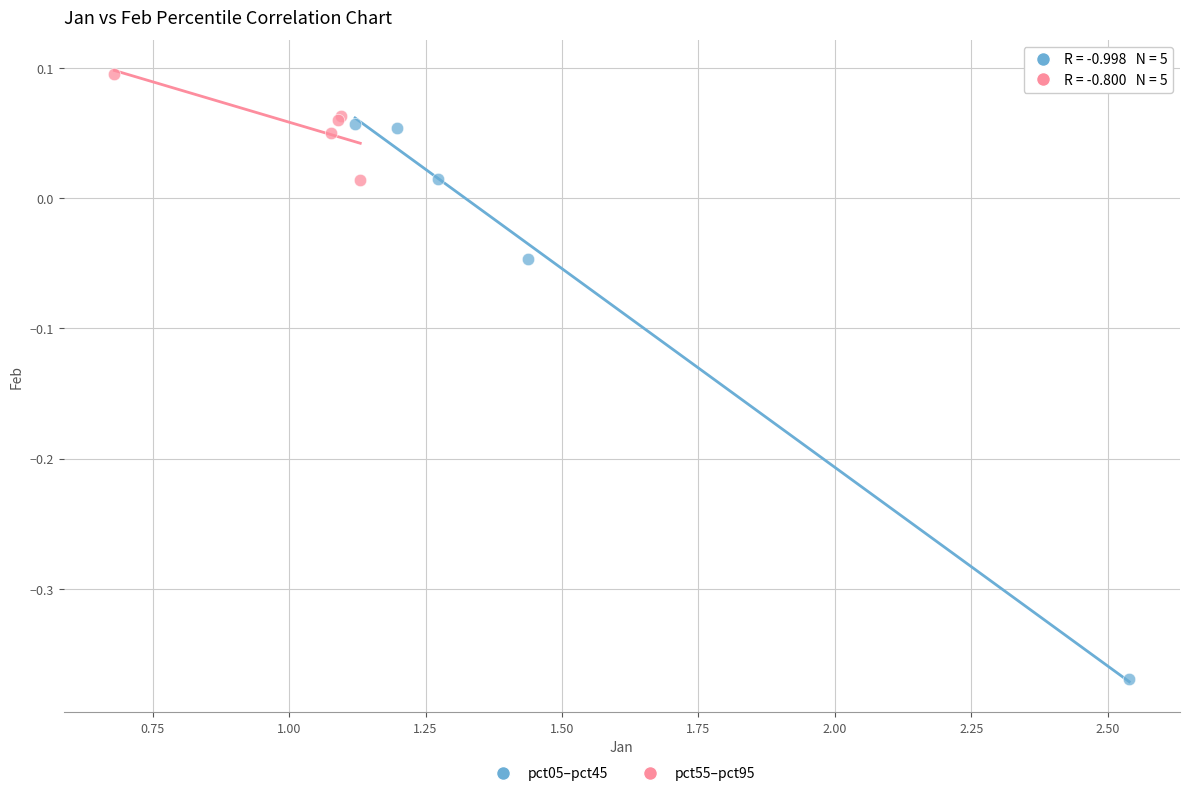

What are all the series names shown in the legend?

pct05–pct45, pct55–pct95